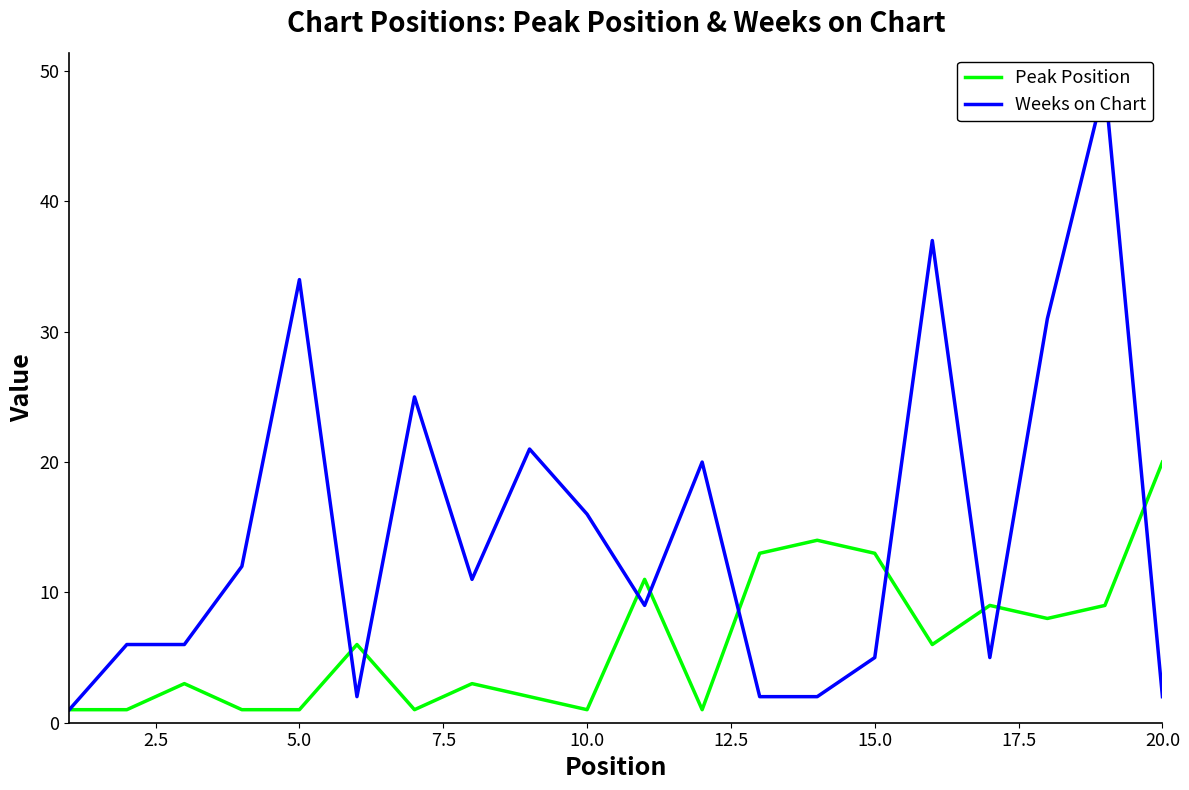

How many lines are shown in the chart?

2